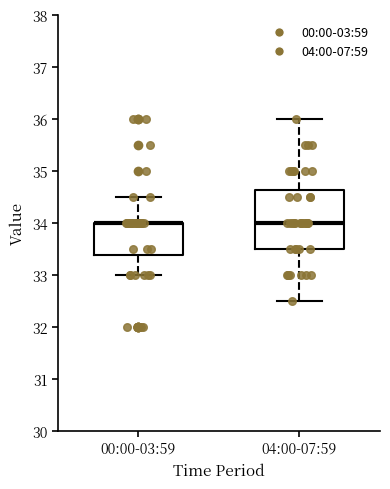

Comparing the boxes themselves (not the whiskers), which one is the tallest?

04:00-07:59